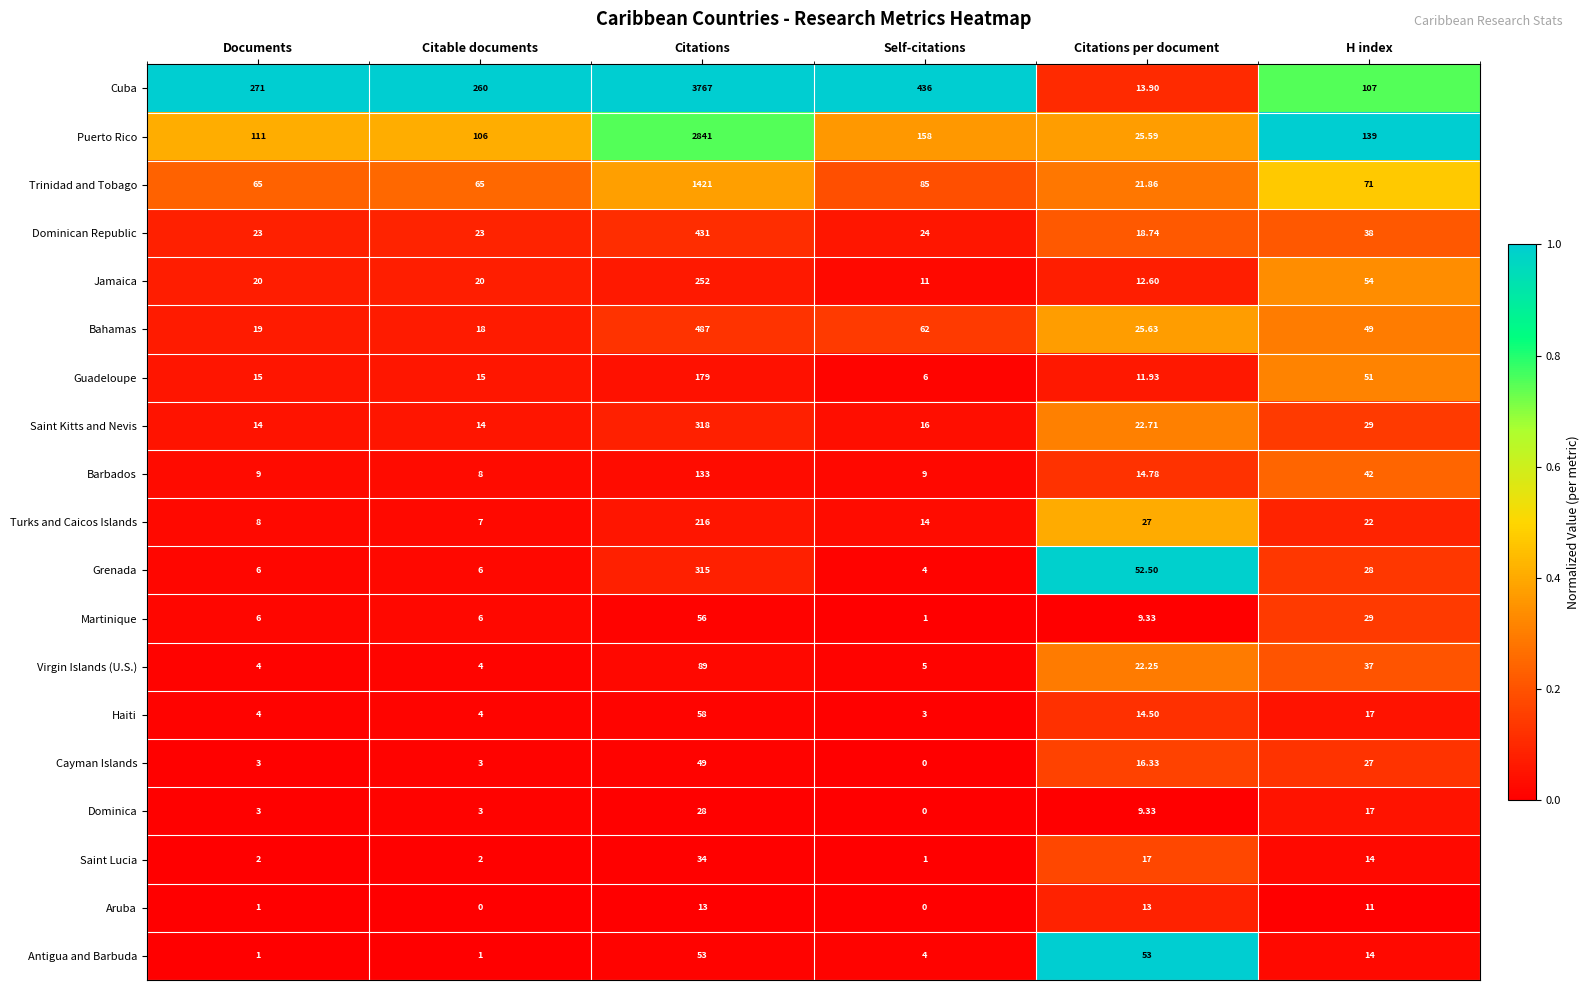

At Citations, list the series in order from smallest to largest.

Aruba, Dominica, Saint Lucia, Cayman Islands, Antigua and Barbuda, Martinique, Haiti, Virgin Islands (U.S.), Barbados, Guadeloupe, Turks and Caicos Islands, Jamaica, Grenada, Saint Kitts and Nevis, Dominican Republic, Bahamas, Trinidad and Tobago, Puerto Rico, Cuba